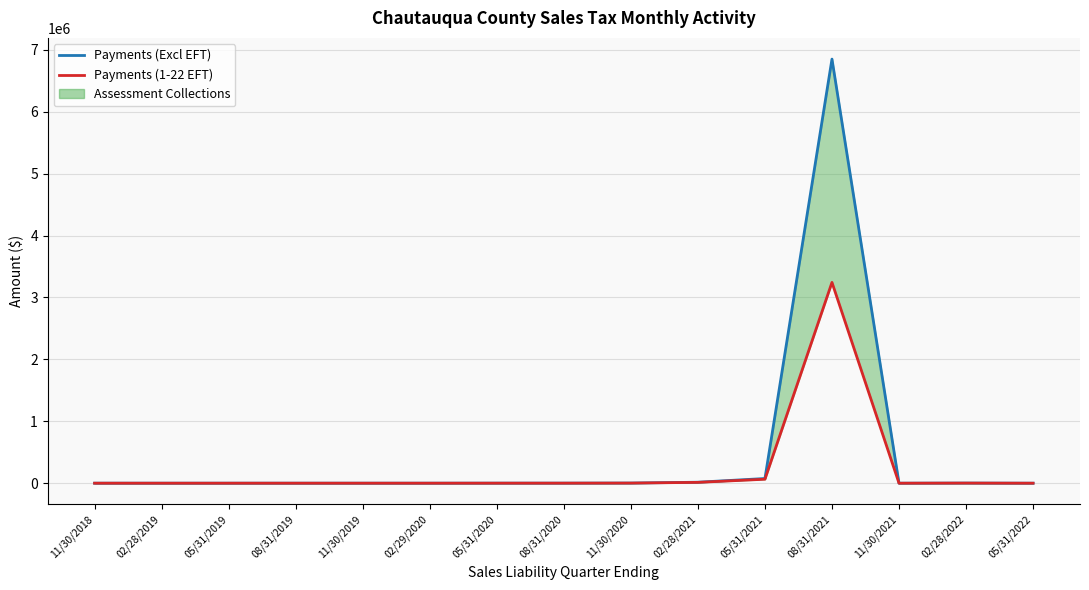

At which label is Payments (Excl EFT) closest to 3425272?

05/31/2021